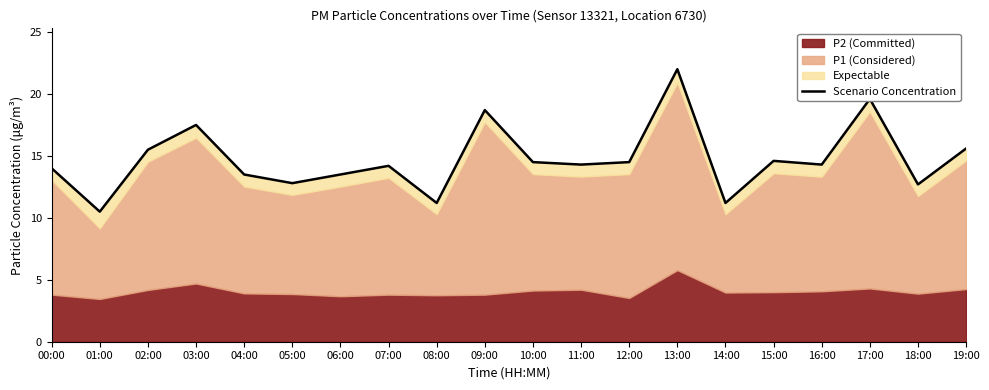

List the labels in order of value, smallest first.

01:00, 08:00, 14:00, 18:00, 05:00, 04:00, 06:00, 00:00, 07:00, 11:00, 16:00, 10:00, 12:00, 15:00, 02:00, 19:00, 03:00, 09:00, 17:00, 13:00